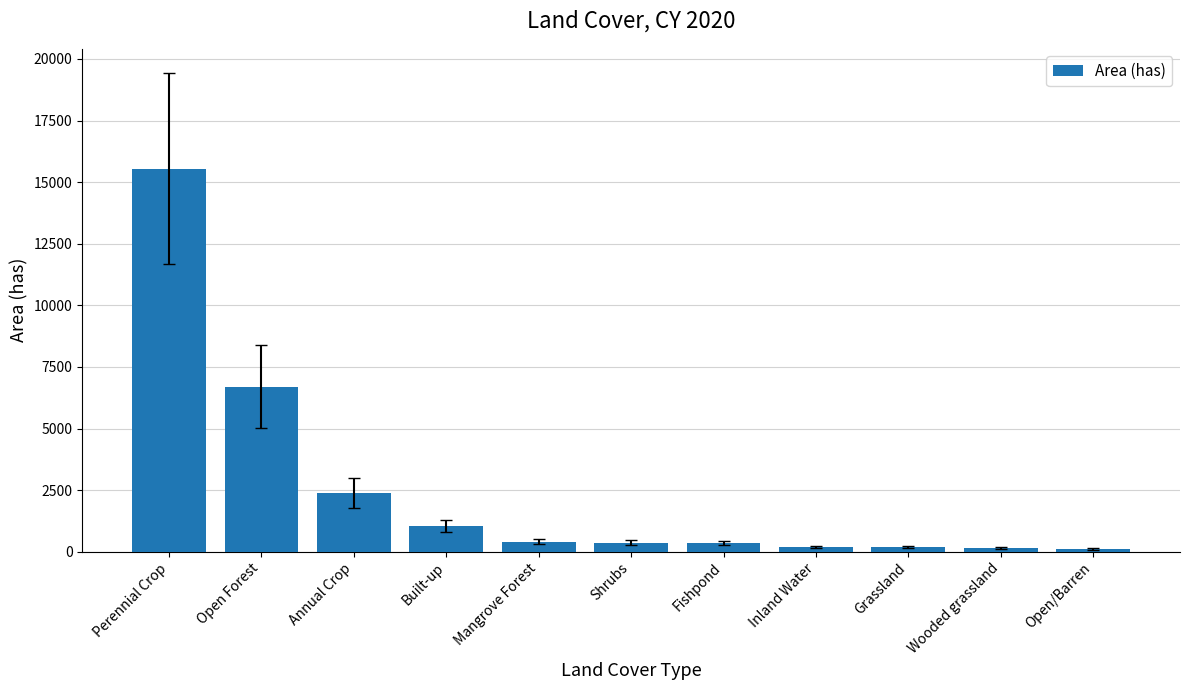

What is the sum of all values?

27456.2